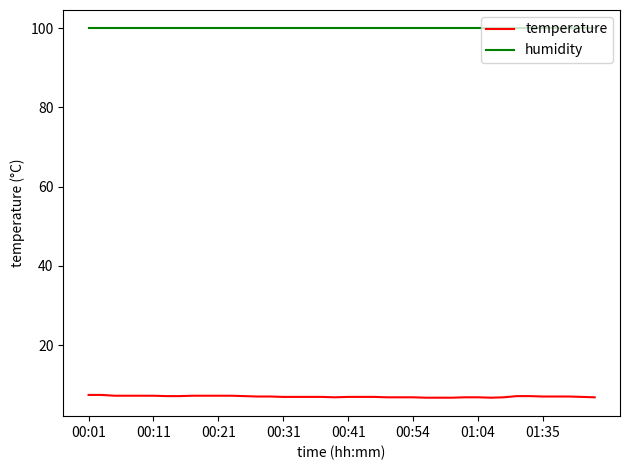

Which series has the largest range (max minus min)?

temperature